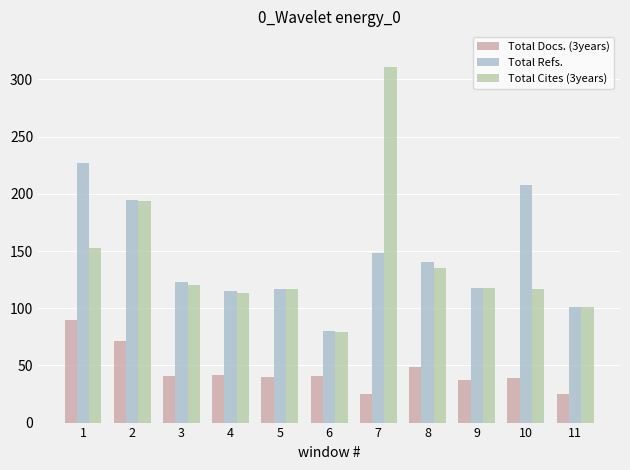

What is the difference between the highest and lowest values at 10?

169